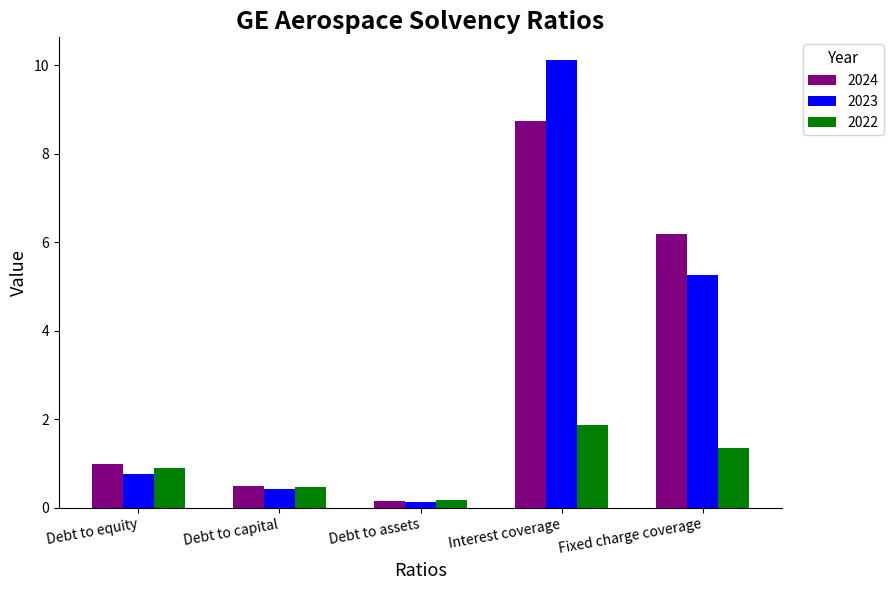

What is the value of the 2023 bar at the 1st from the left?

0.8